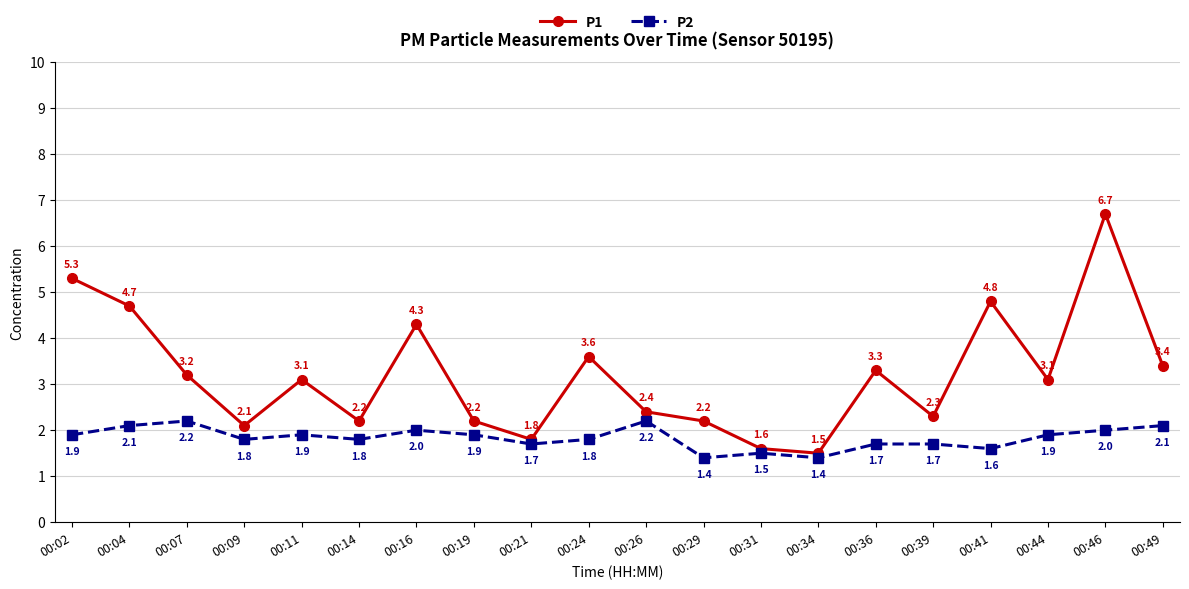

At which category does the chart reach its peak across all series?

00:46